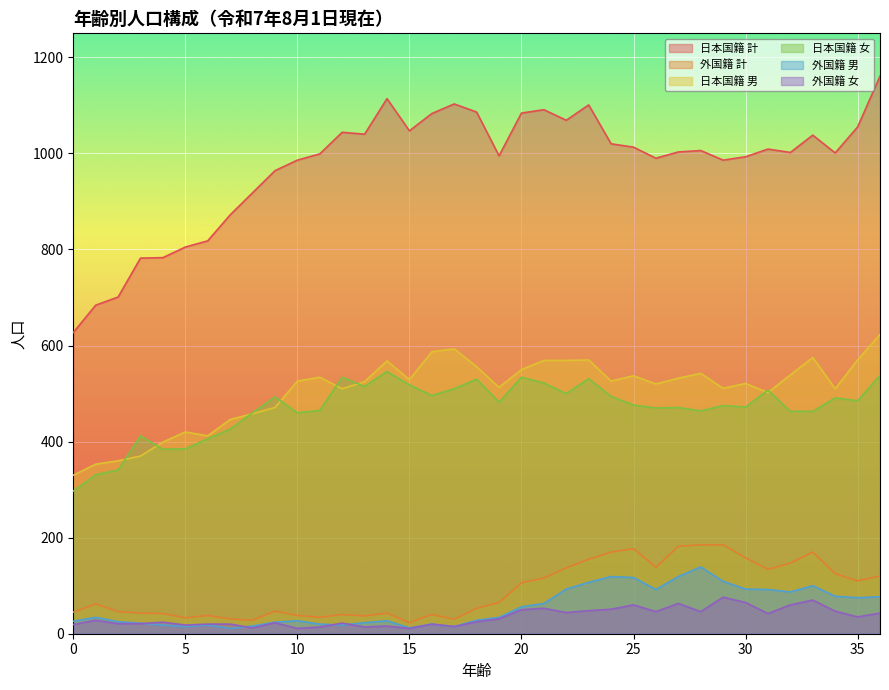

What is the value of the 外国籍 男 point at the 3rd from the left?

25